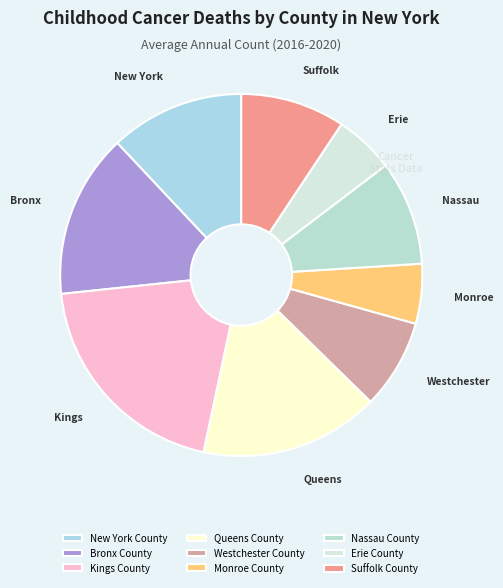

How many segments does this pie chart have?

9